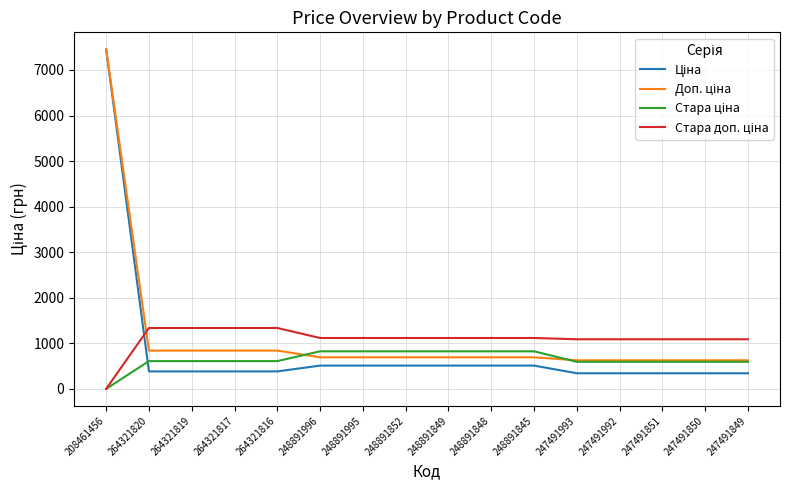

What is the difference between the highest and lowest values at 247491851?

746.7